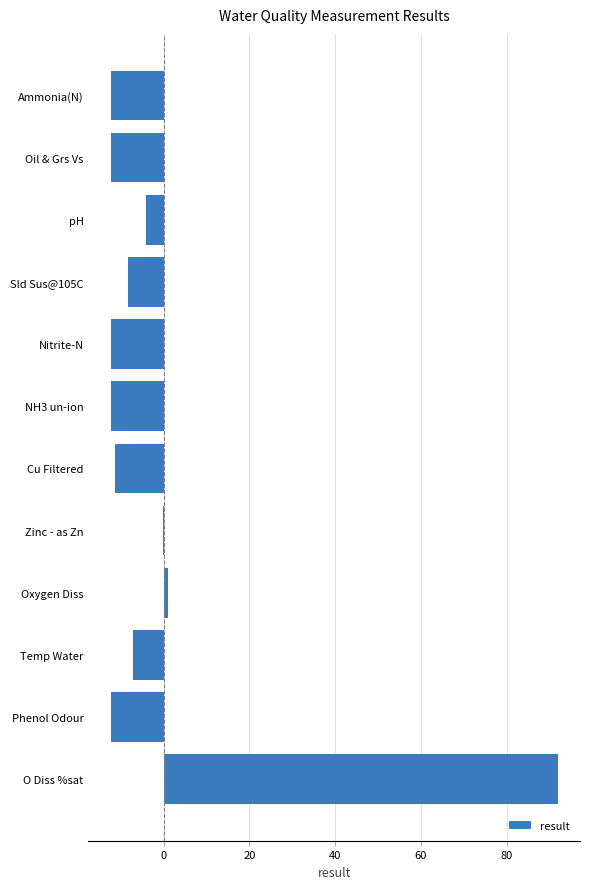

Are the bars horizontal?

Yes